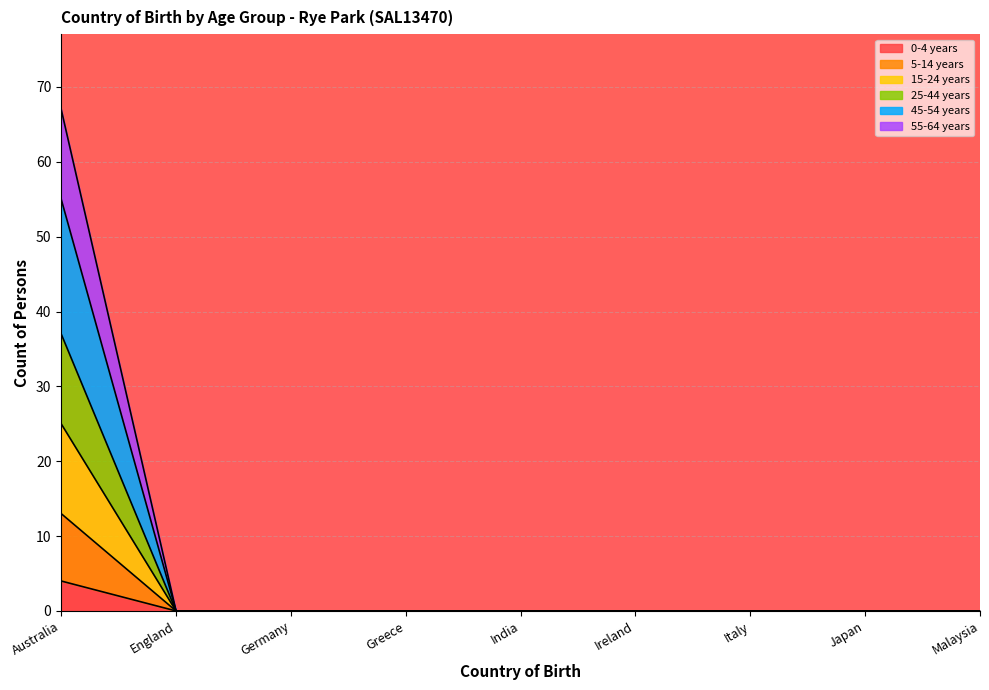

The value of 45-54 years at Greece is -17. True or false?

False